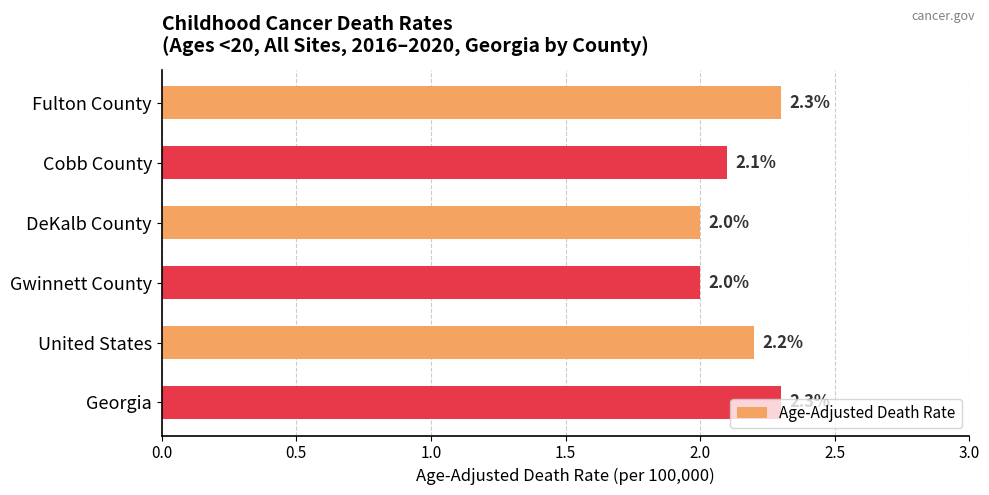

What is the difference between the second highest and second lowest values?

0.3